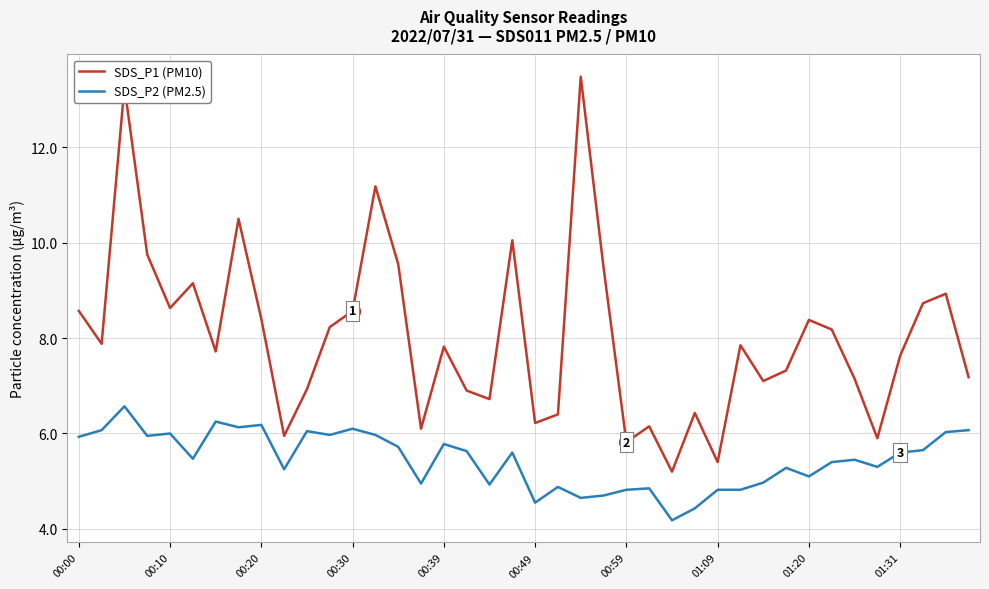

What are all the series names shown in the legend?

SDS_P1 (PM10), SDS_P2 (PM2.5)